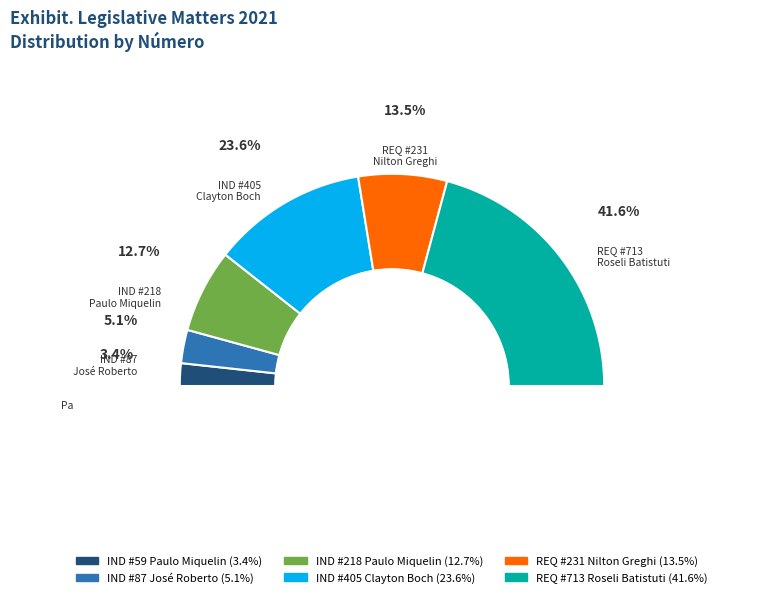

To the nearest percent, what is the average slice percentage?

17%